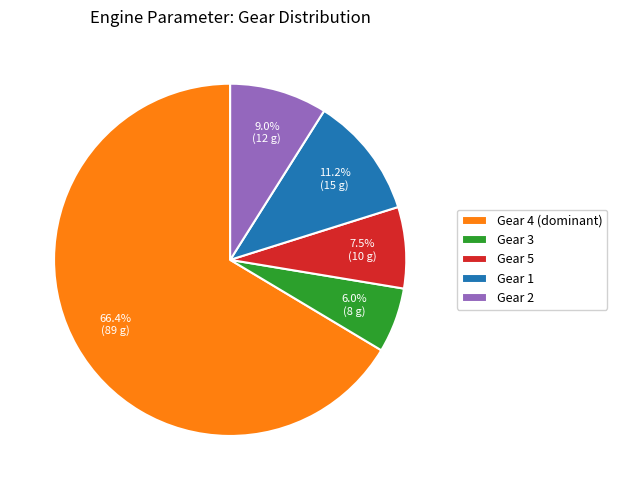

Do Gear 1 and Gear 2 together represent more than half of the pie?

No